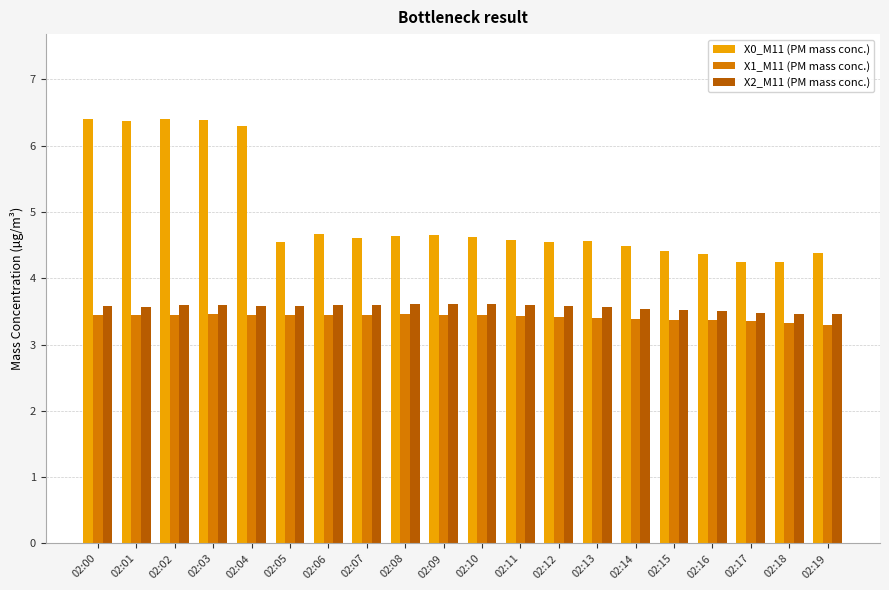

Which series has the widest spread of values?

X0_M11 (PM mass conc.)